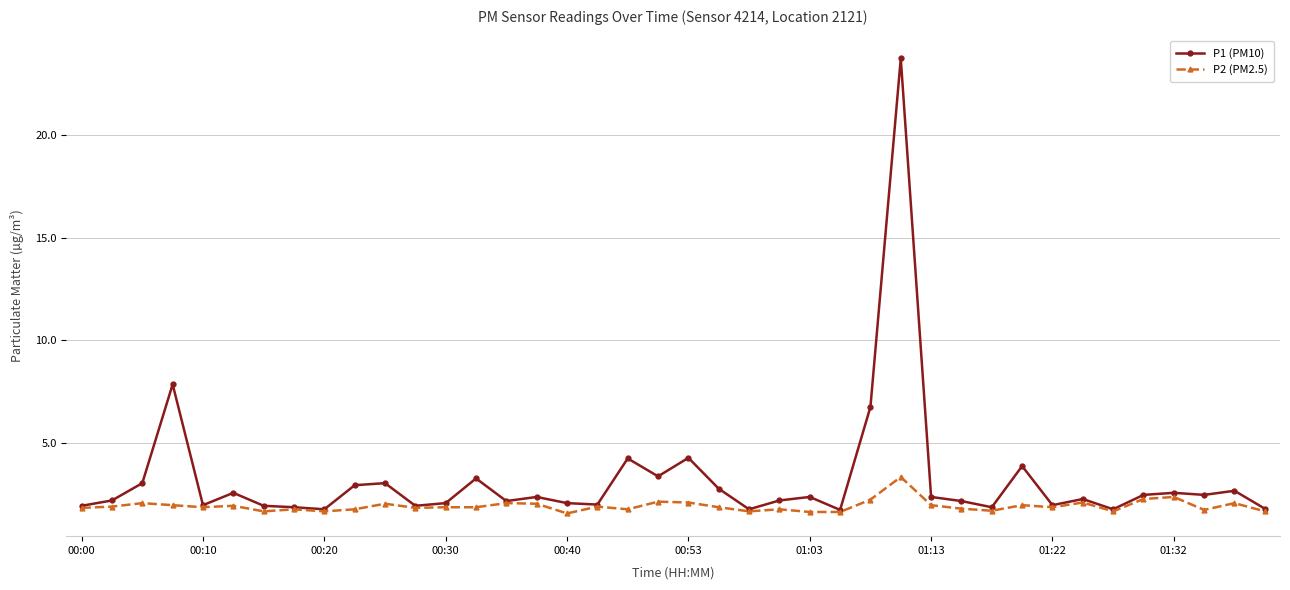

How many distinct data groups are displayed?

2